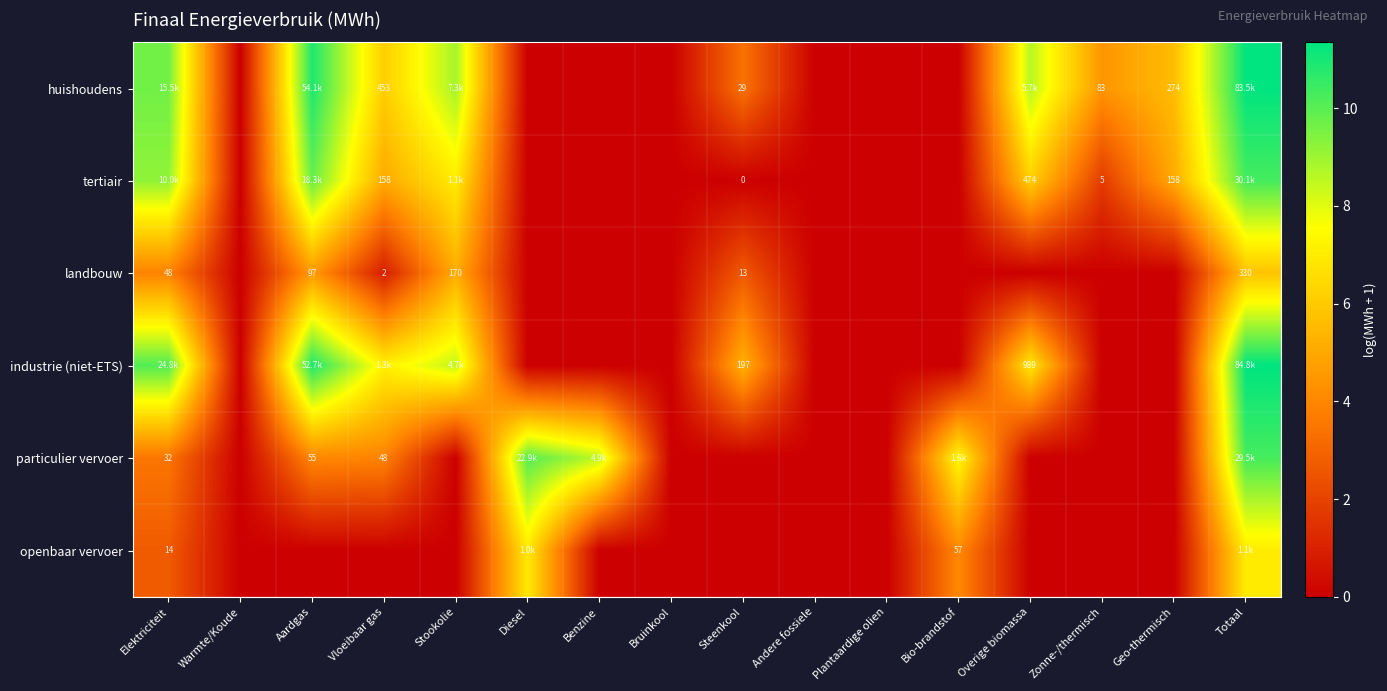

How many positive values does the huishoudens series have?

9